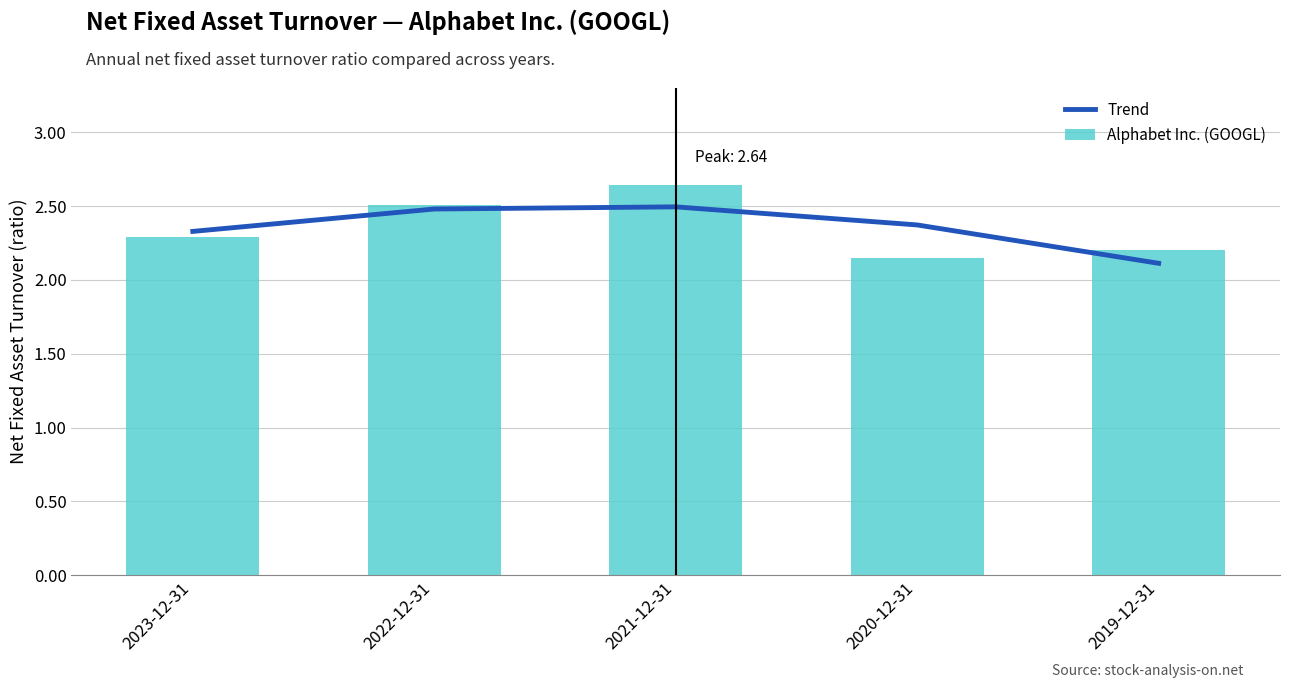

The value of Alphabet Inc. (GOOGL) at 2022-12-31 is 1.0. True or false?

False